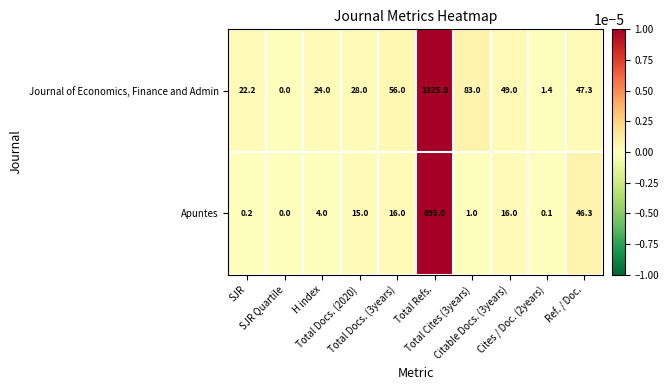

Which series changed the most between Total Docs. (2020) and Total Docs. (3years)?

Journal of Economics, Finance and Admin